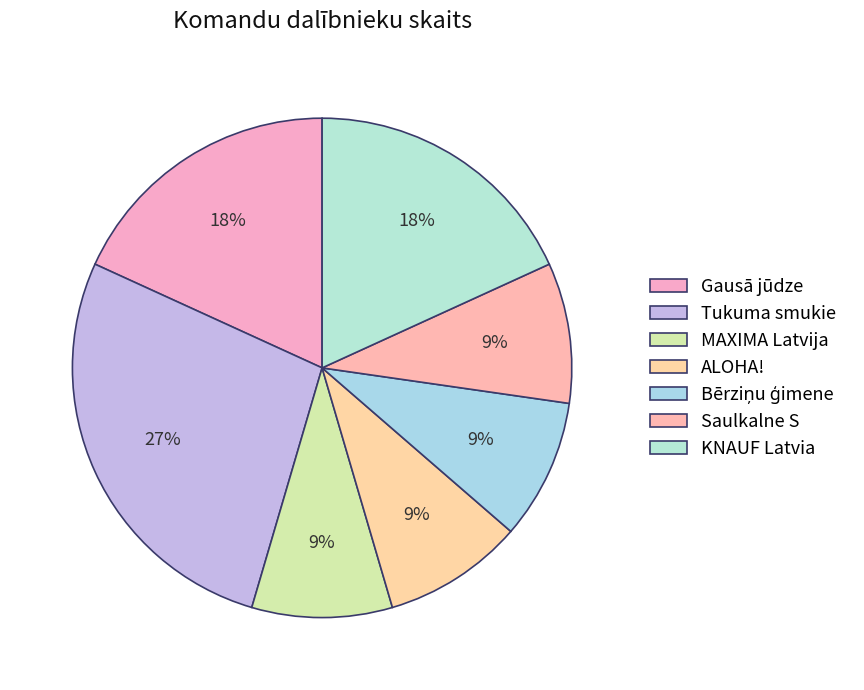

To the nearest percent, what percentage of the pie is Gausā jūdze?

18%